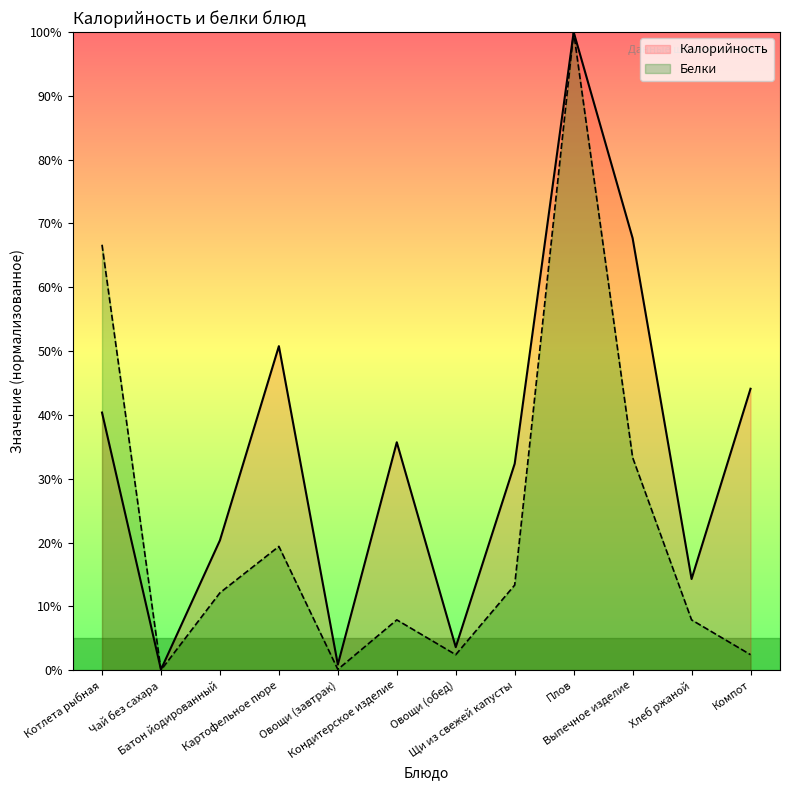

The value of Белки at Овощи (завтрак) is 0.2. True or false?

False